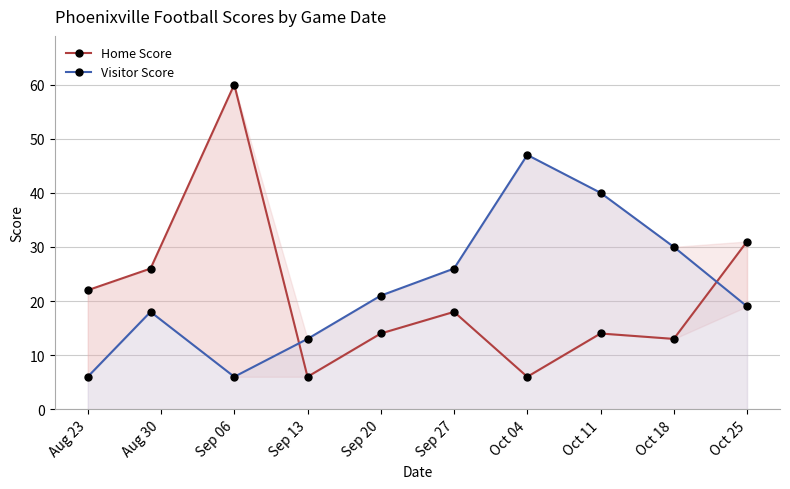

How many values in the Visitor Score series exceed 21?

4